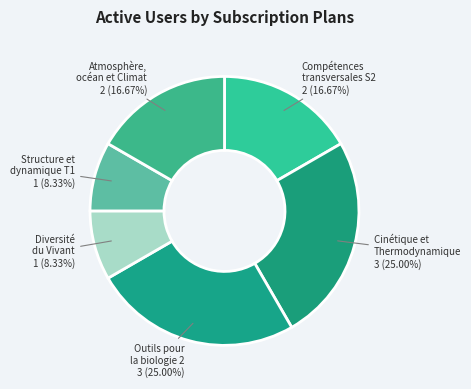

Does Outils pour la biologie 2 account for over 50% of the chart?

No